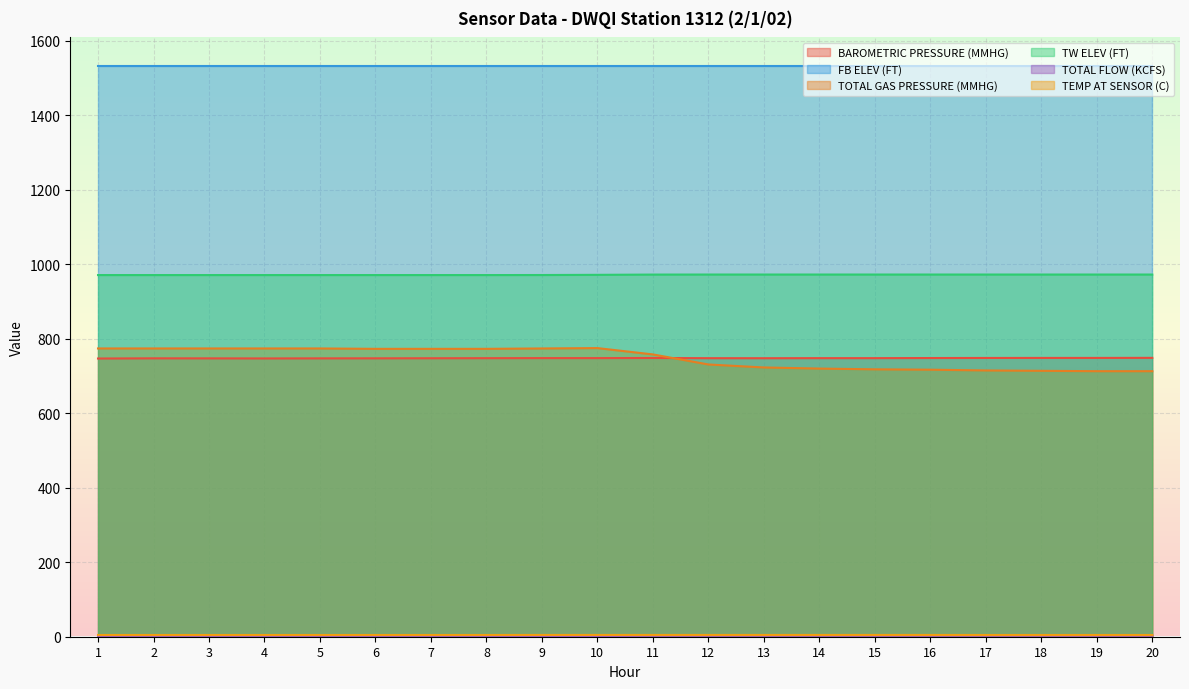

Which label corresponds to the smallest value in the chart?

1